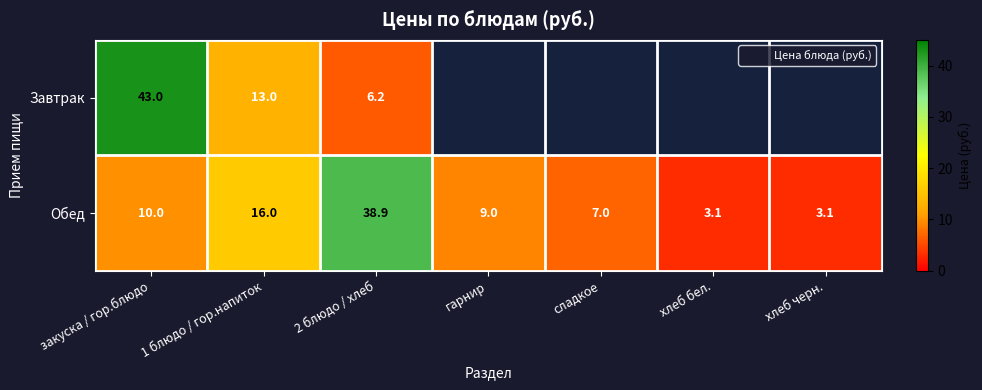

How many data points in Обед are above 9?

3